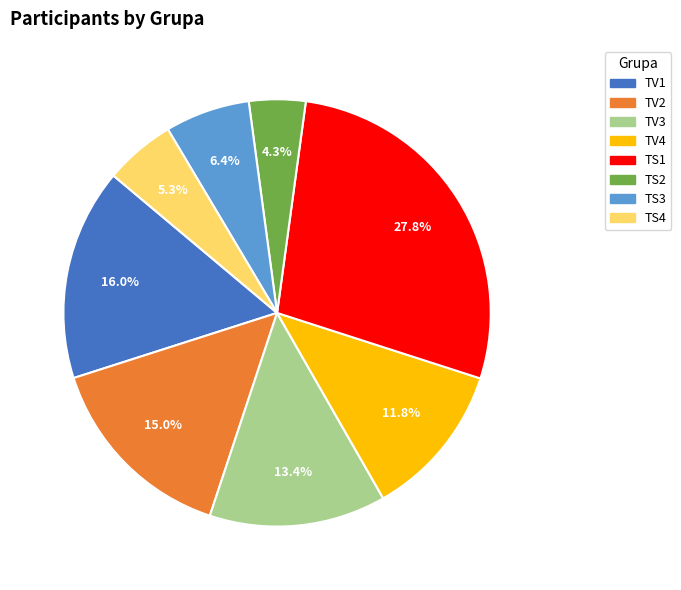

What portion of the pie excludes TV2?

85.0%